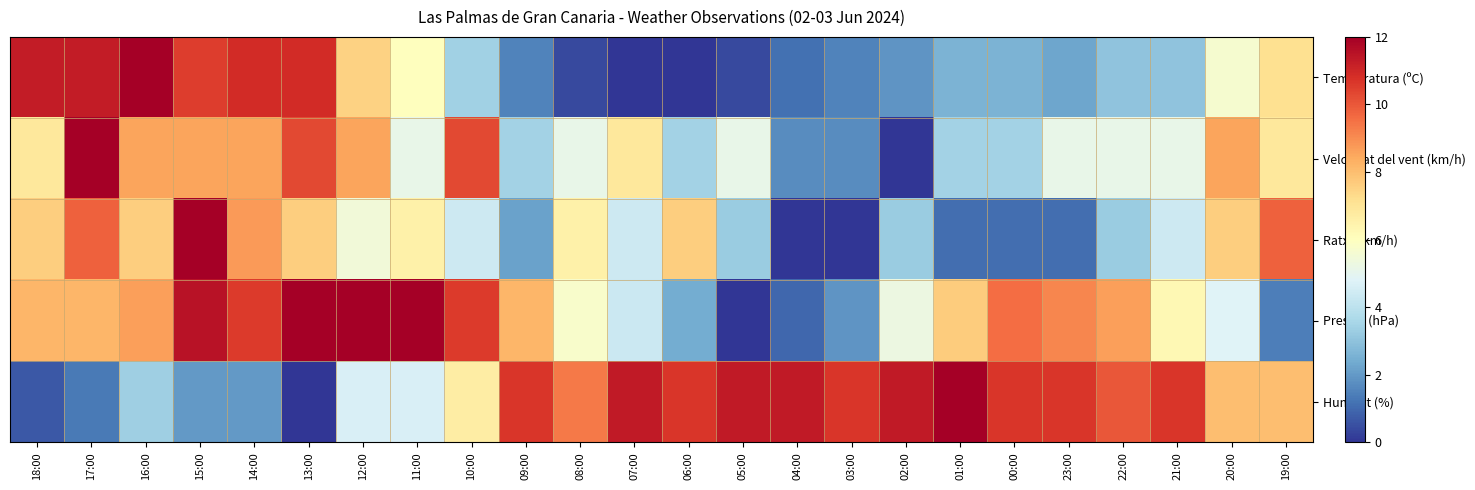

What is the total value across all series at 14:00?

40.7